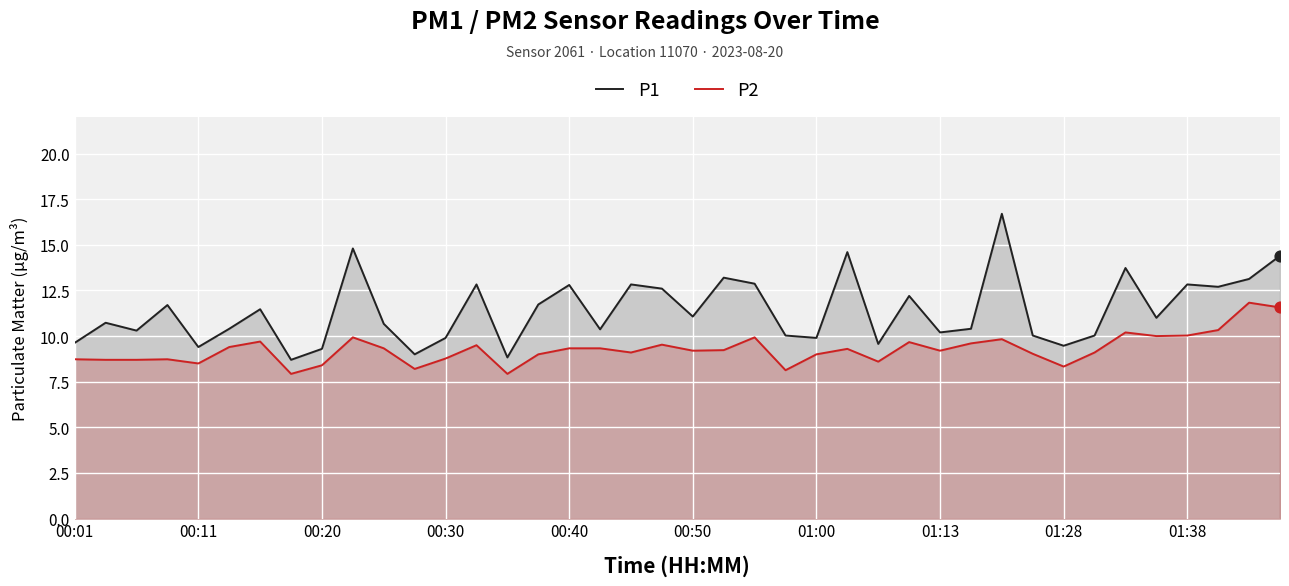

Which series has the widest spread of Y values?

P1